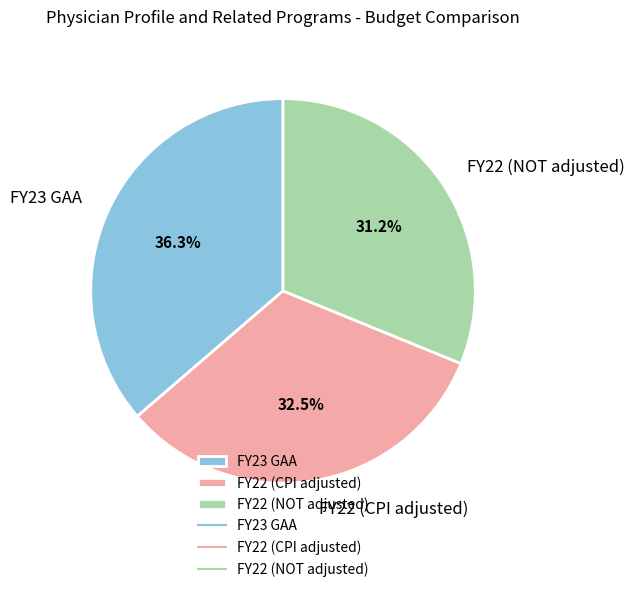

To the nearest percent, what is the difference between the FY22 (CPI adjusted) and FY23 GAA slice percentages?

4%